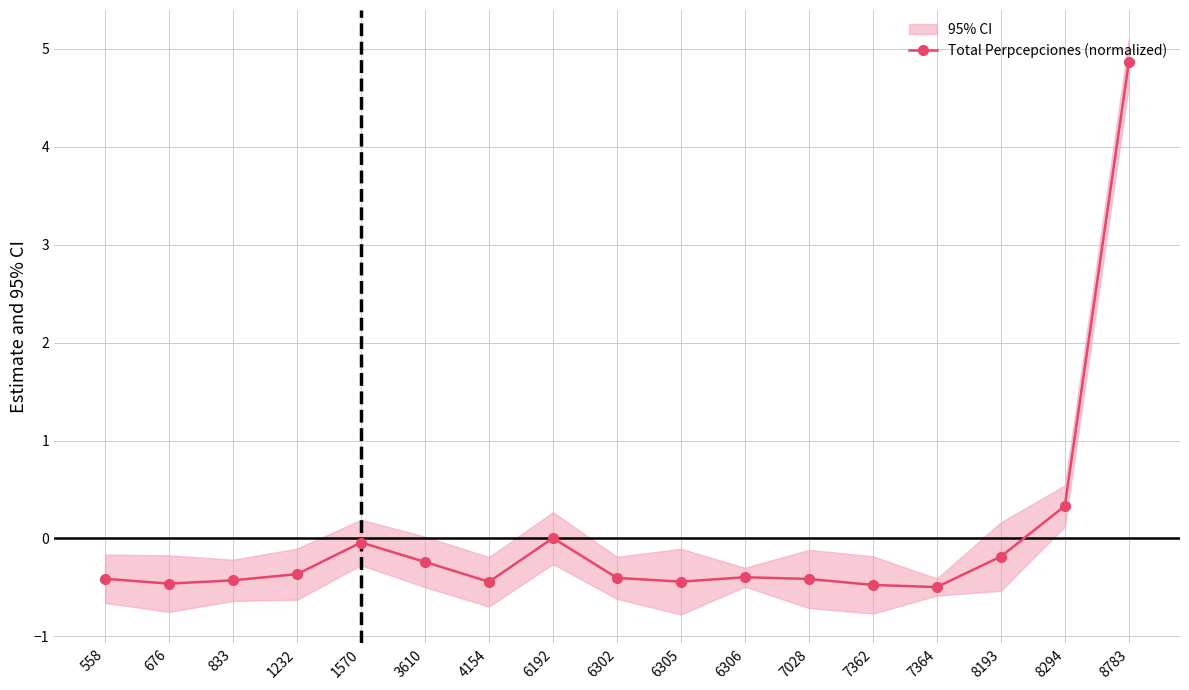

Reading left to right, extract all data points from this chart.

558=-0.4	676=-0.5	833=-0.4	1232=-0.4	1570=-0.0	3610=-0.2	4154=-0.4	6192=0.0	6302=-0.4	6305=-0.4	6306=-0.4	7028=-0.4	7362=-0.5	7364=-0.5	8193=-0.2	8294=0.3	8783=4.9